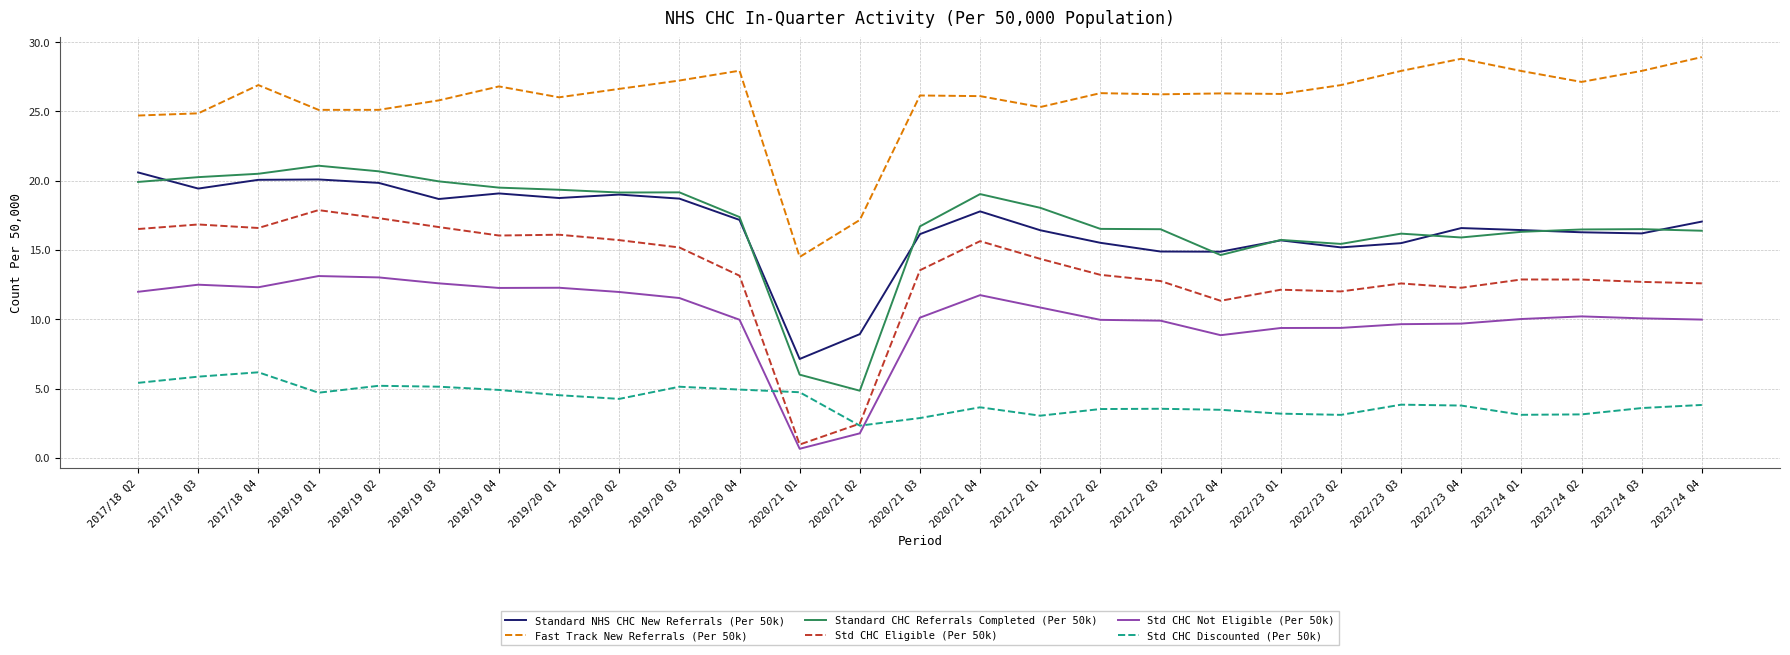

What is the lowest value of the Fast Track New Referrals (Per 50k) series?

14.5